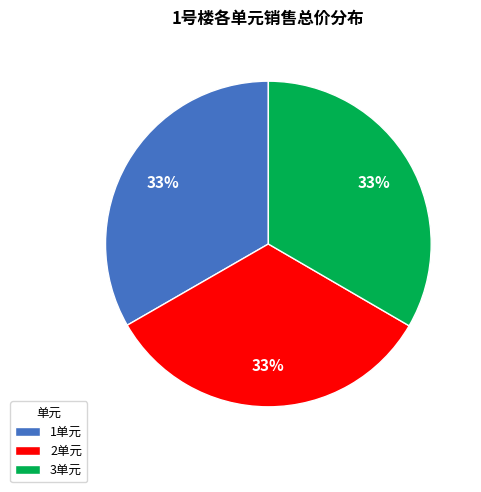

True or false: 3单元 accounts for 12% of the total.

False